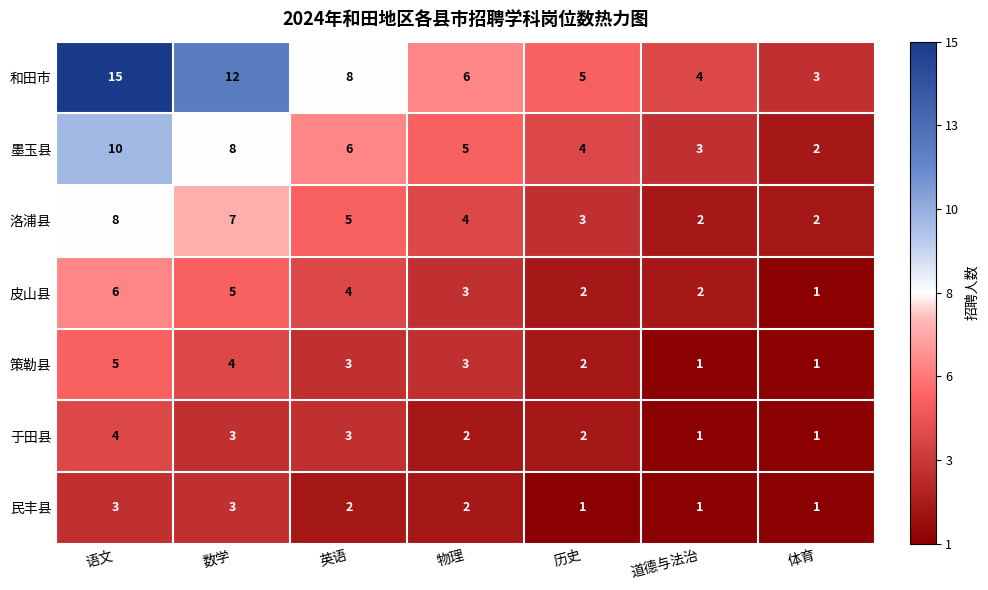

What is the difference between the maximum and minimum values in the 策勒县 series?

4